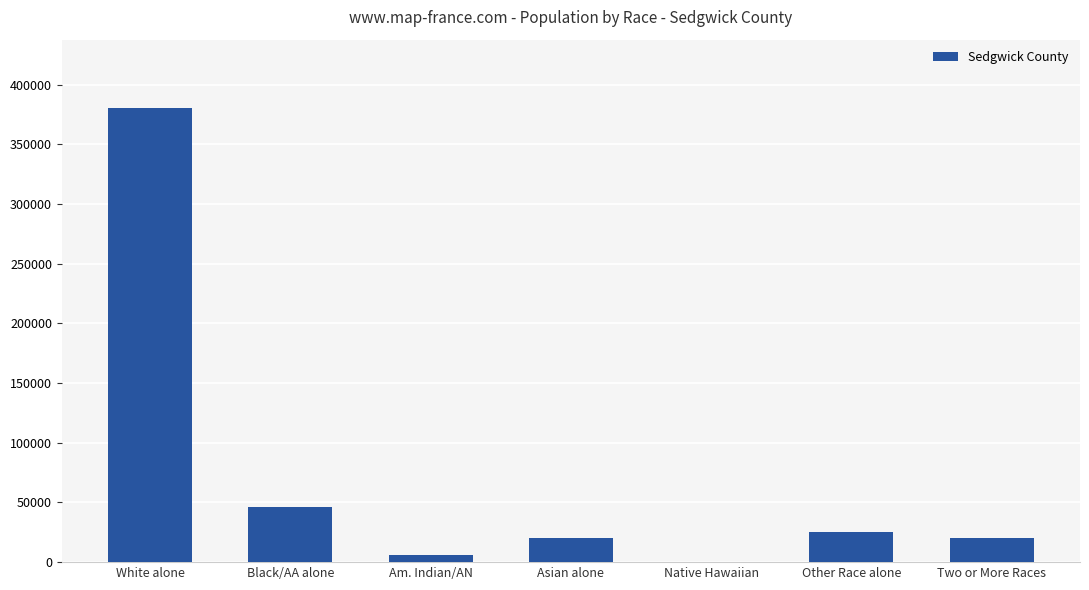

Between Black/AA alone and White alone, which is larger?

White alone